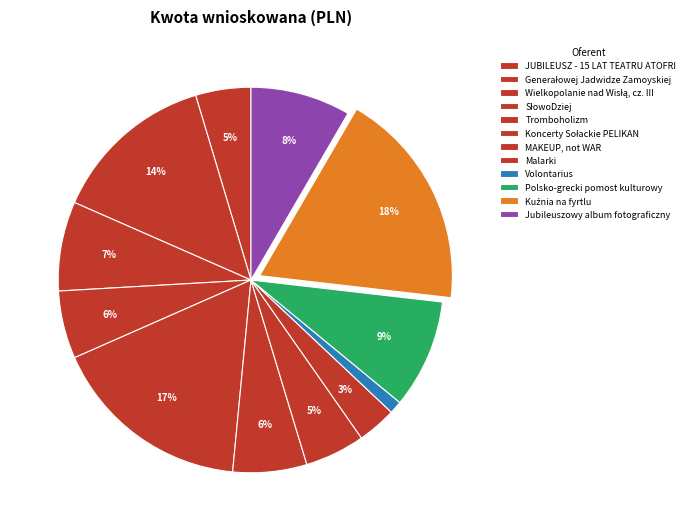

Approximately how many times larger is the value at Malarki compared to Polsko-grecki pomost kulturowy?

0.4